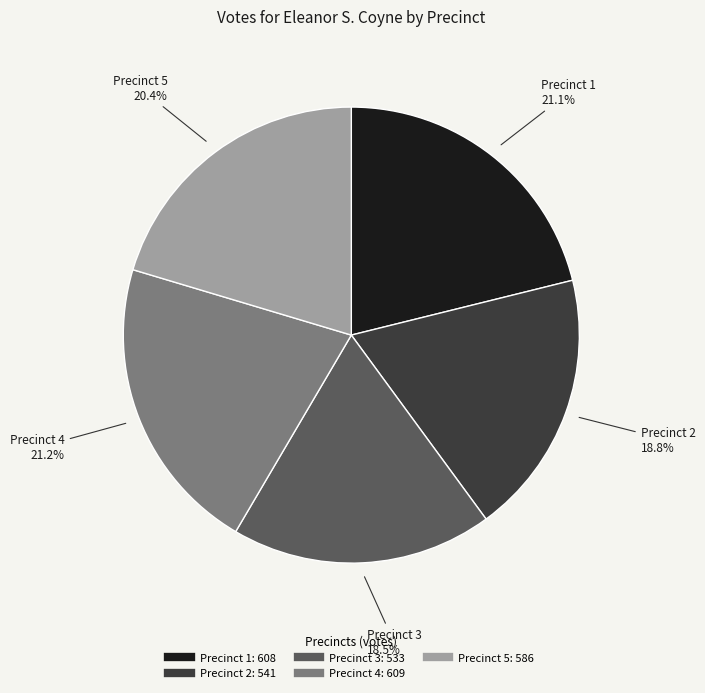

Count the number of slices in the pie.

5